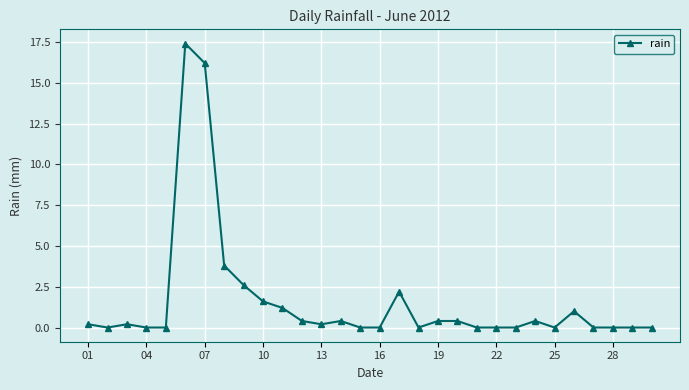

What is the greatest value displayed?

17.4